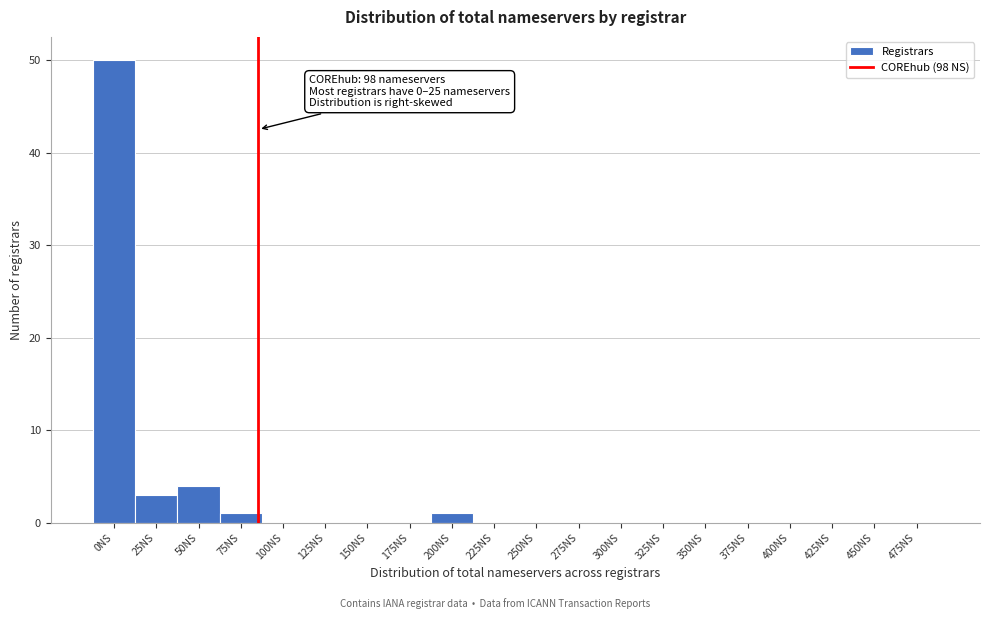

Reading left to right, what are all the values shown in this chart?

0NS=50	25NS=3	50NS=4	75NS=1	100NS=0	125NS=0	150NS=0	175NS=0	200NS=1	225NS=0	250NS=0	275NS=0	300NS=0	325NS=0	350NS=0	375NS=0	400NS=0	425NS=0	450NS=0	475NS=0